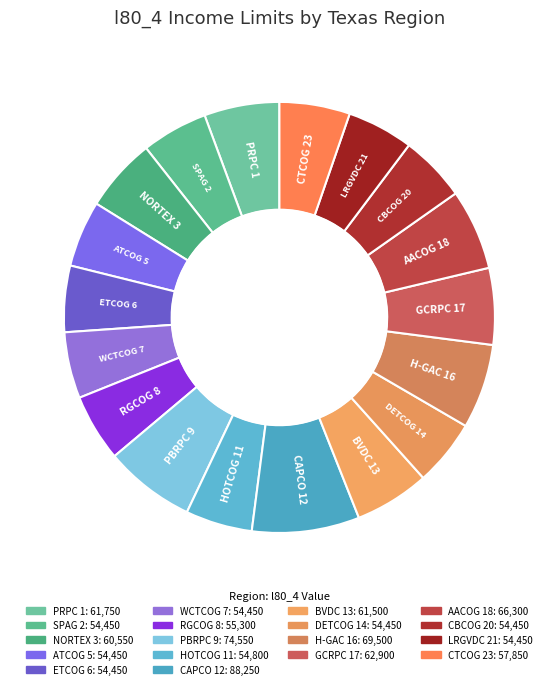

Count the number of slices in the pie.

18